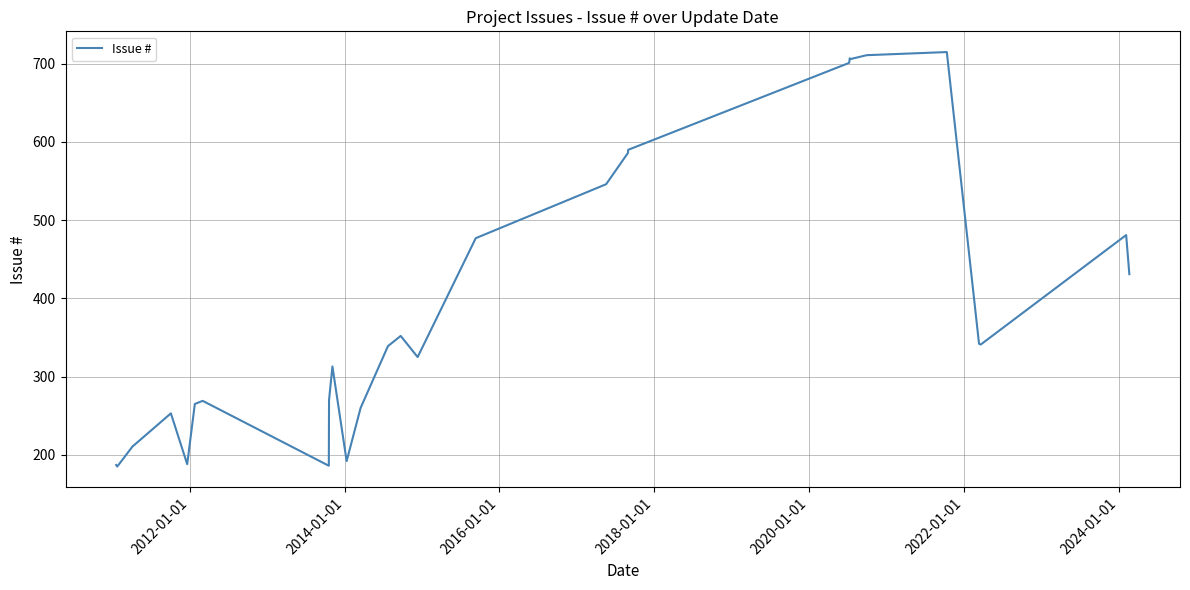

What is the minimum value shown in the chart?

185